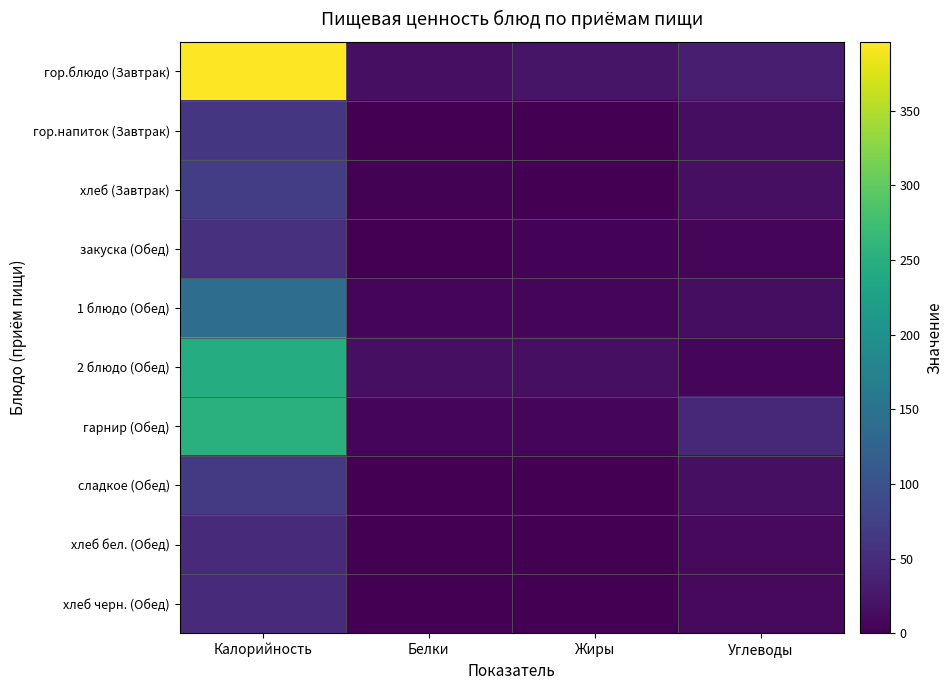

Rank the series at Белки from highest to lowest value.

2 блюдо (Обед), гор.блюдо (Завтрак), гарнир (Обед), 1 блюдо (Обед), хлеб (Завтрак), закуска (Обед), хлеб бел. (Обед), хлеб черн. (Обед), гор.напиток (Завтрак), сладкое (Обед)